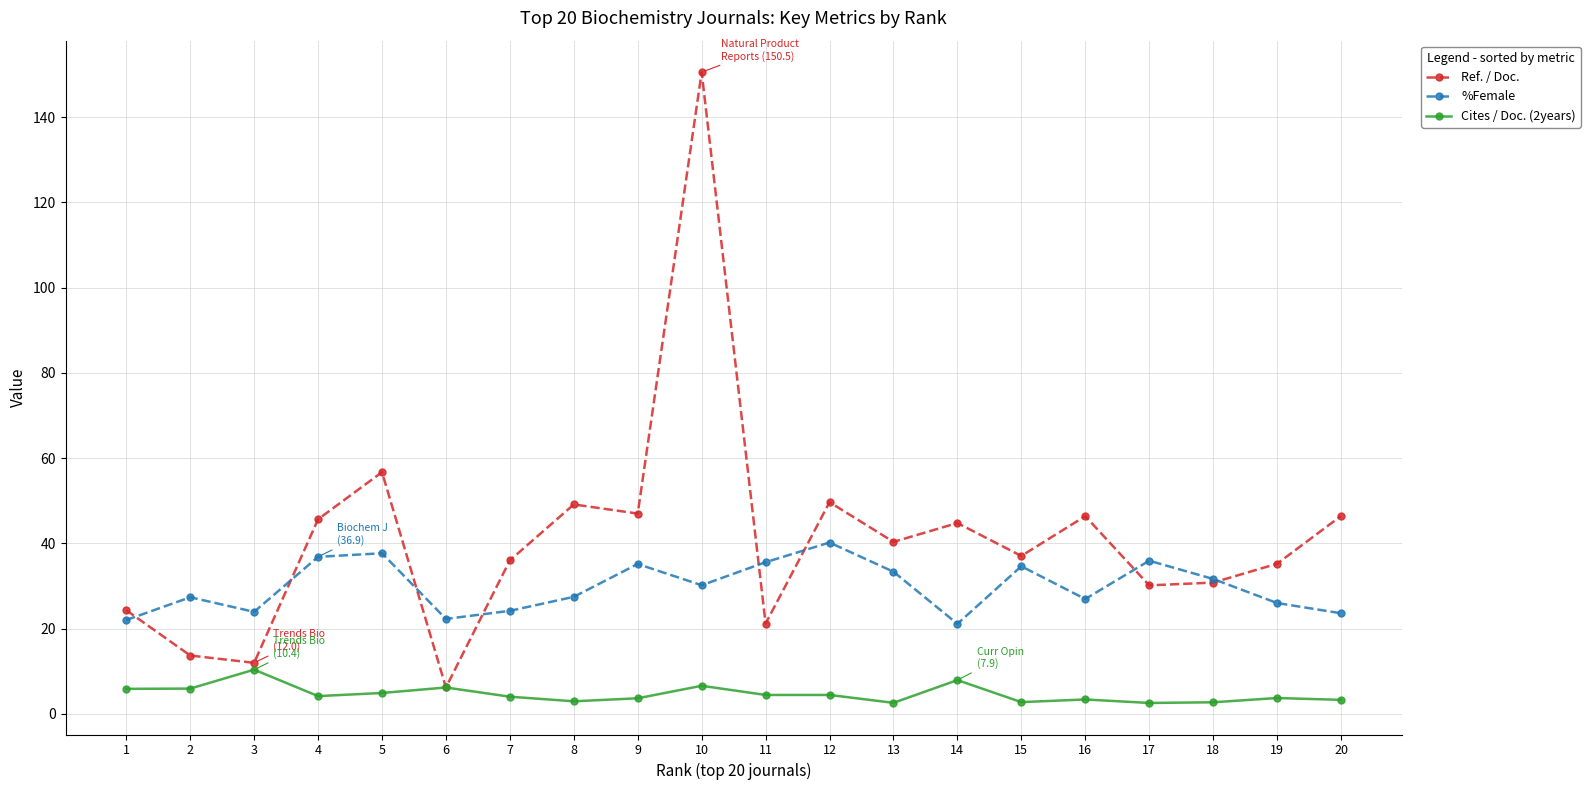

Count the number of categories in the chart.

20